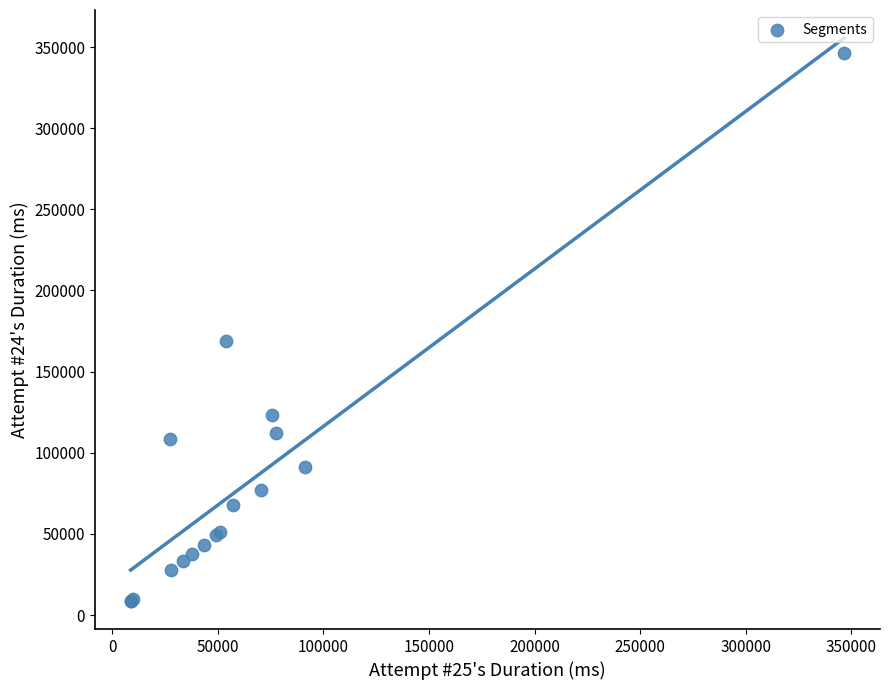

What Y value in the scatter plot is closest to 177601?

168876